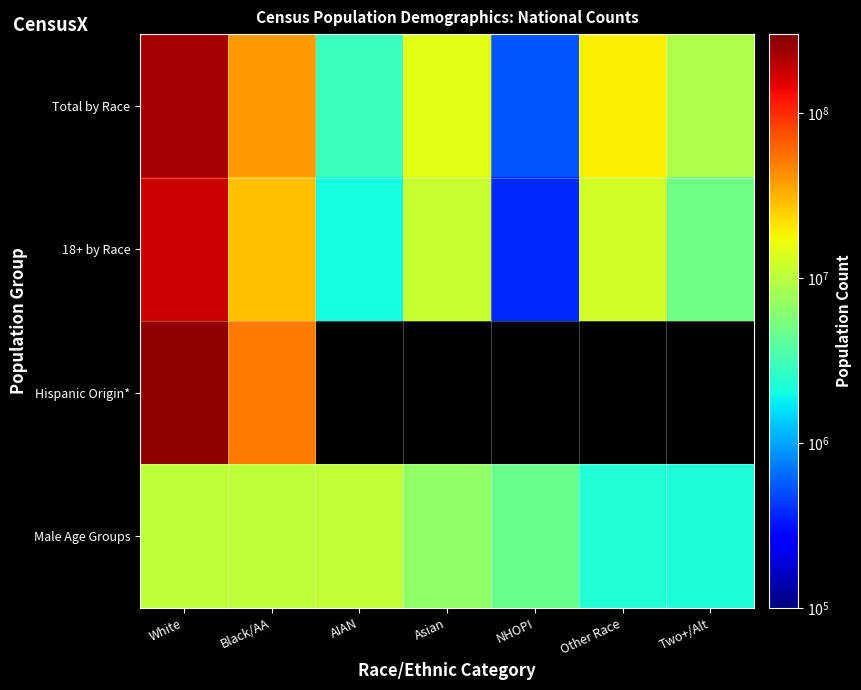

What is the maximum value shown in the chart?

258267944.0